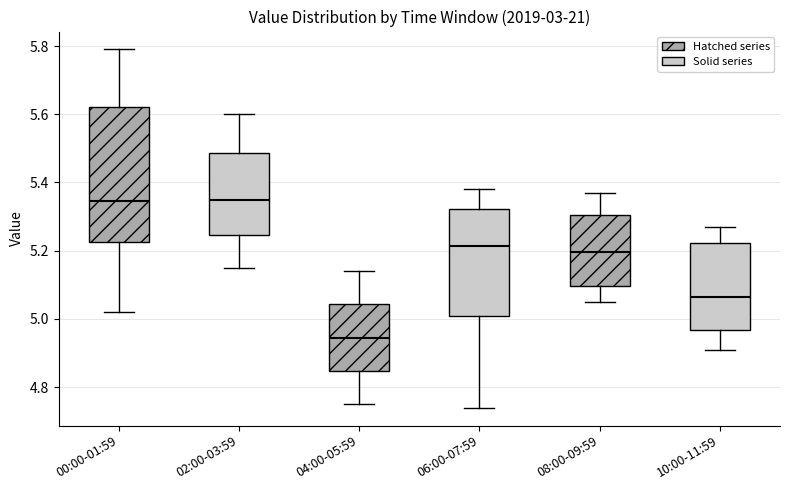

Reading left to right, transcribe this box plot: for each box, give where its median line is, the range the box spans, and where its two whiskers end, as read against the y-axis. The values are not printed on the chart, so give them approximately, as read against the axis.

00:00-01:59: median 5.34, box 5.22 to 5.62, whiskers 5.02 to 5.80
02:00-03:59: median 5.36, box 5.24 to 5.48, whiskers 5.16 to 5.60
04:00-05:59: median 4.94, box 4.84 to 5.04, whiskers 4.76 to 5.14
06:00-07:59: median 5.22, box 5.02 to 5.32, whiskers 4.74 to 5.38
08:00-09:59: median 5.20, box 5.10 to 5.30, whiskers 5.06 to 5.38
10:00-11:59: median 5.06, box 4.96 to 5.22, whiskers 4.92 to 5.28